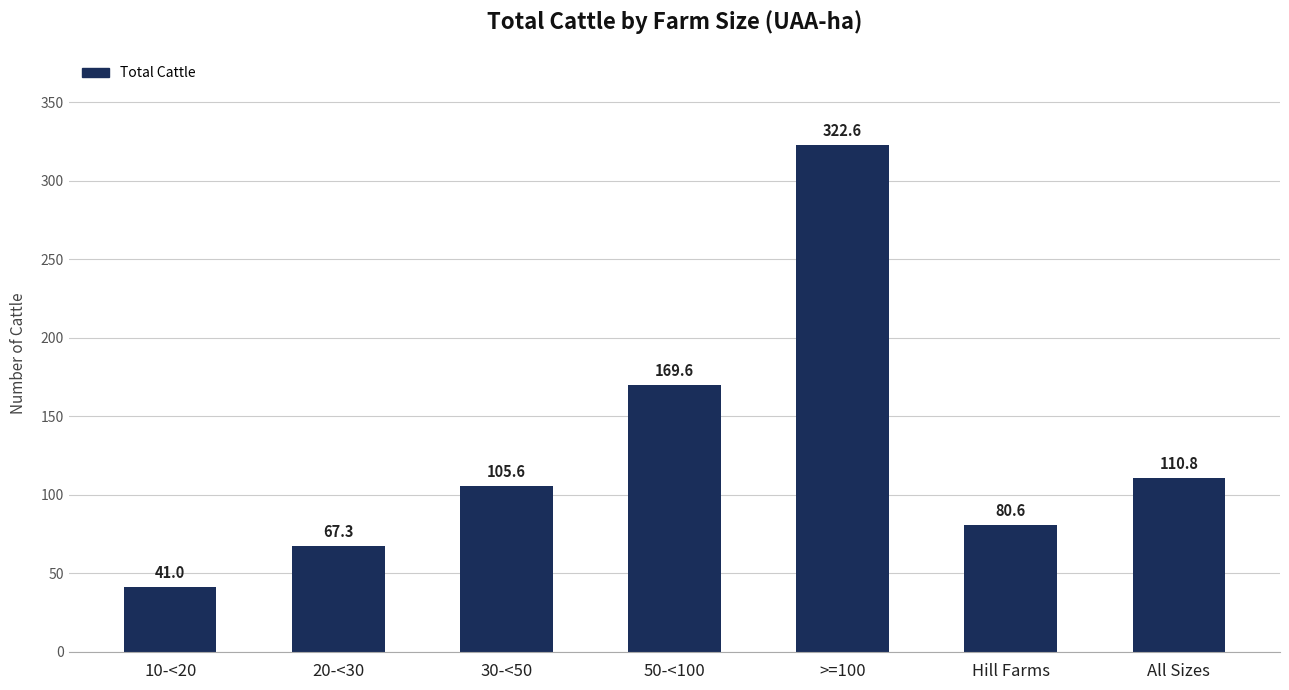

Count the number of data series in this chart.

1